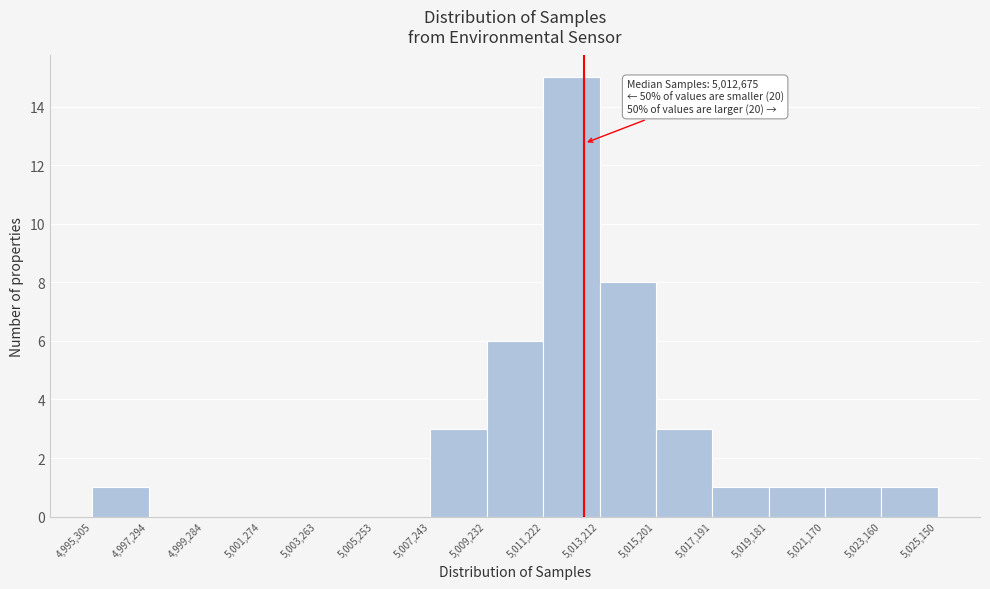

Which range on the x-axis has the tallest bar?

5,011,222 to 5,013,212